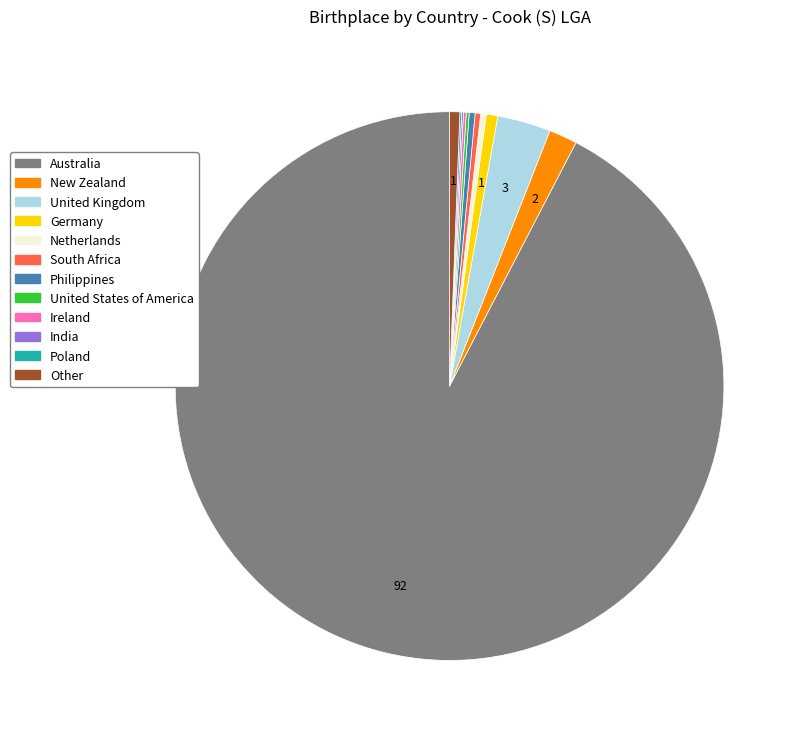

The Australia slice represents 92% of the pie. True or false?

True